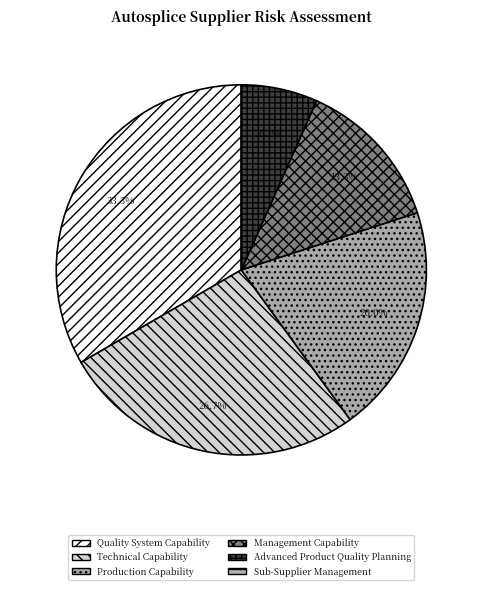

True or false: Technical Capability accounts for 39% of the total.

False